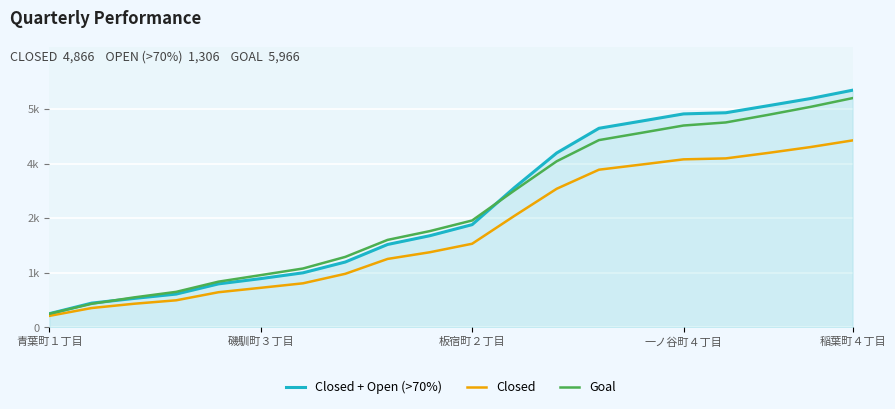

Which series has the widest spread of values?

Closed + Open (>70%)